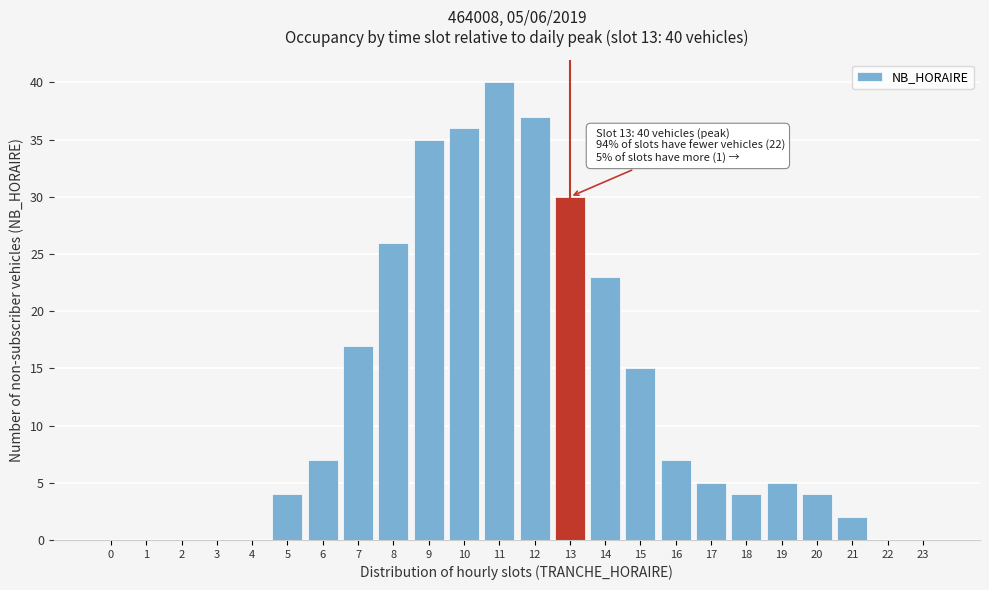

Reading left to right, transcribe all the data shown in this chart.

0=0	1=0	2=0	3=0	4=0	5=4	6=7	7=17	8=26	9=35	10=36	11=40	12=37	13=30	14=23	15=15	16=7	17=5	18=4	19=5	20=4	21=2	22=0	23=0